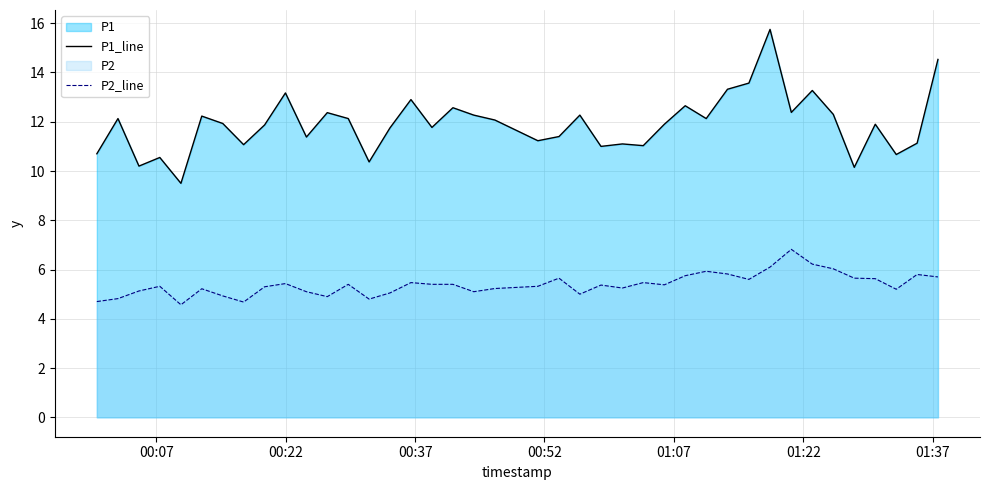

Which series has the largest total across all categories?

P1_line